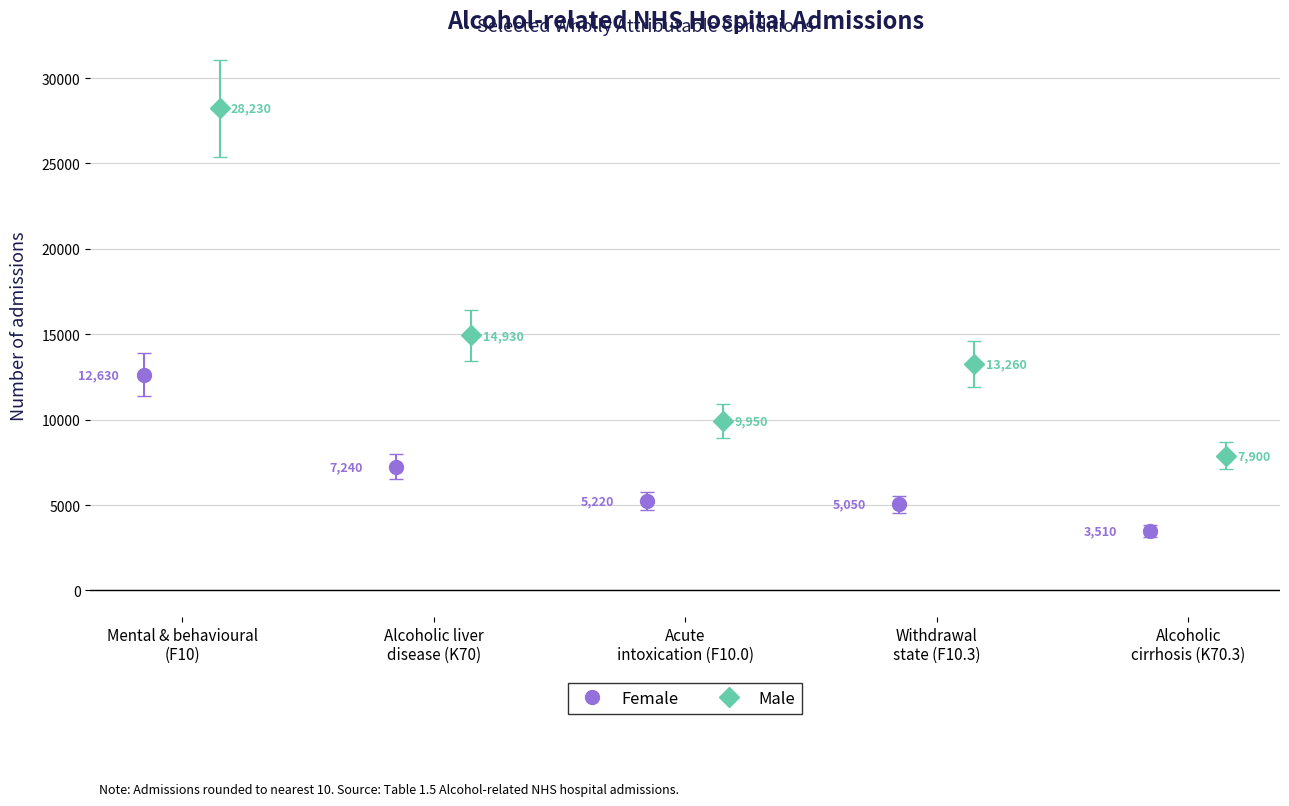

What position from the right is Acute
intoxication (F10.0)?

3